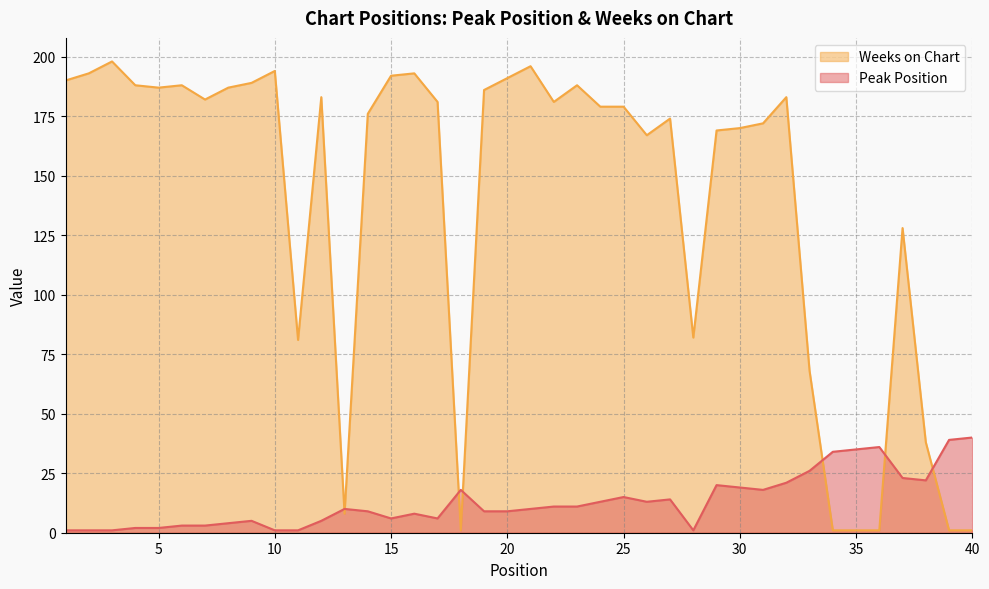

Which series has the largest range (max minus min)?

Weeks on Chart